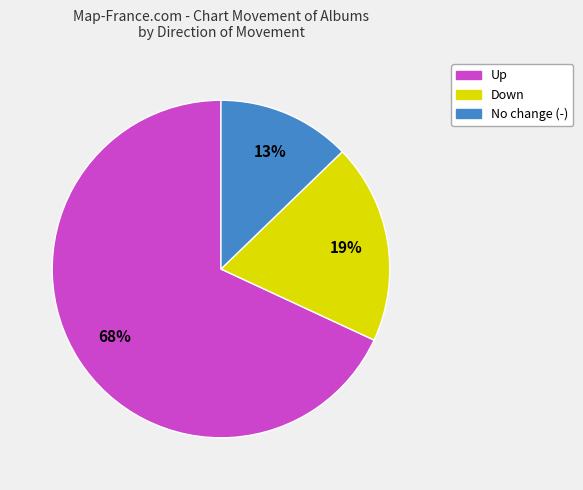

Is there a majority slice in this chart?

Yes